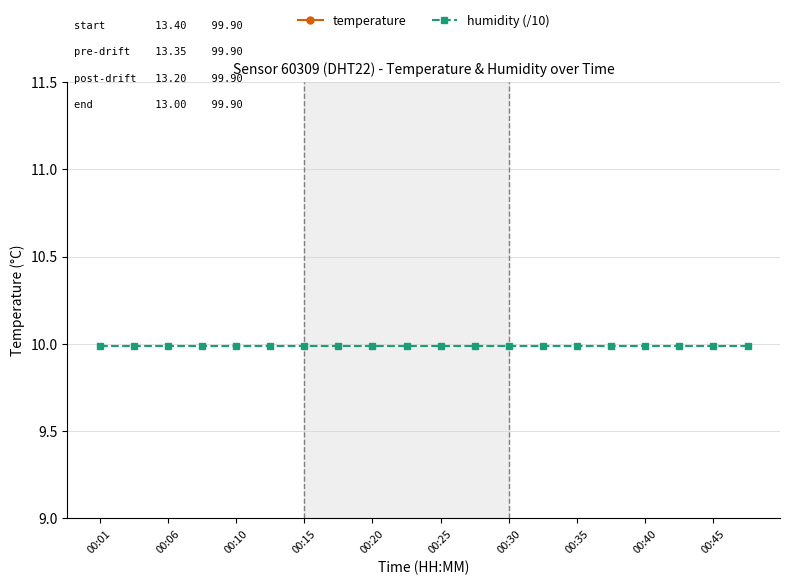

What is the approximate value of humidity (/10) at 00:45?

10.0